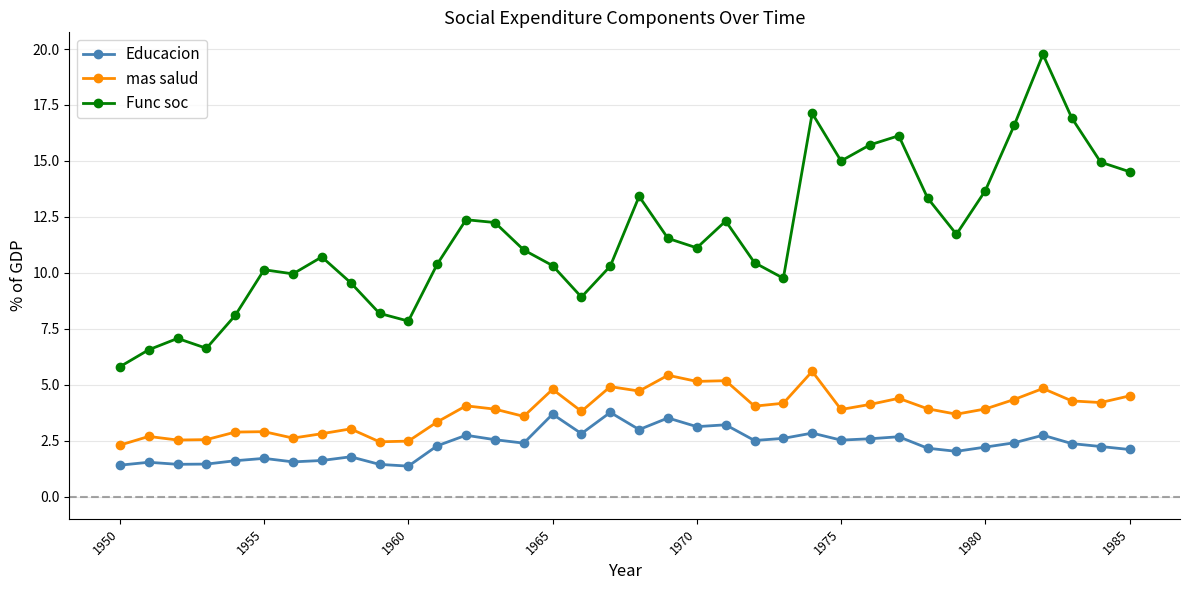

Which series has the largest range (max minus min)?

Func soc